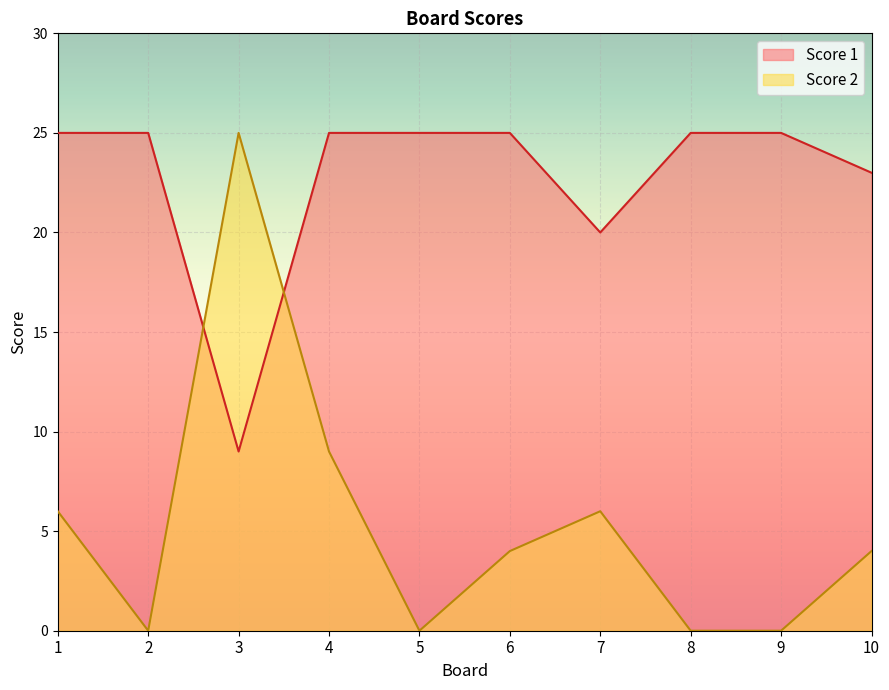

Reading left to right, transcribe all the data shown in this chart.

Score 2: 6	0	25	9	0	4	6	0	0	4
Score 1: 25	25	9	25	25	25	20	25	25	23